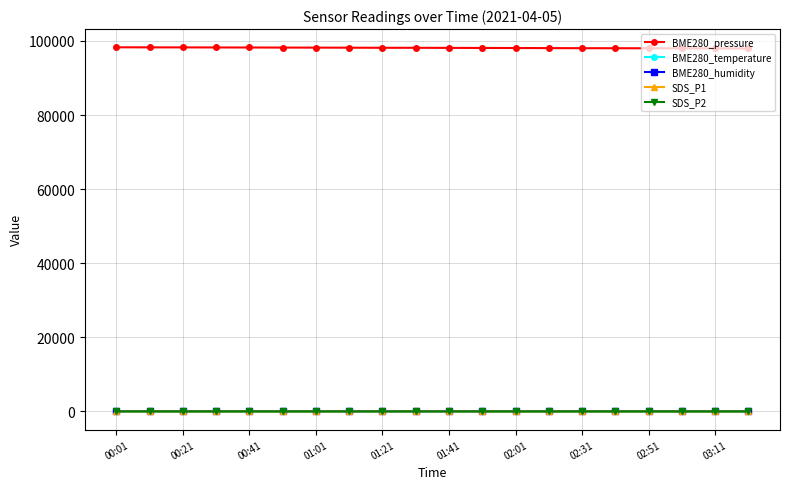

Which series has the largest total across all categories?

BME280_pressure